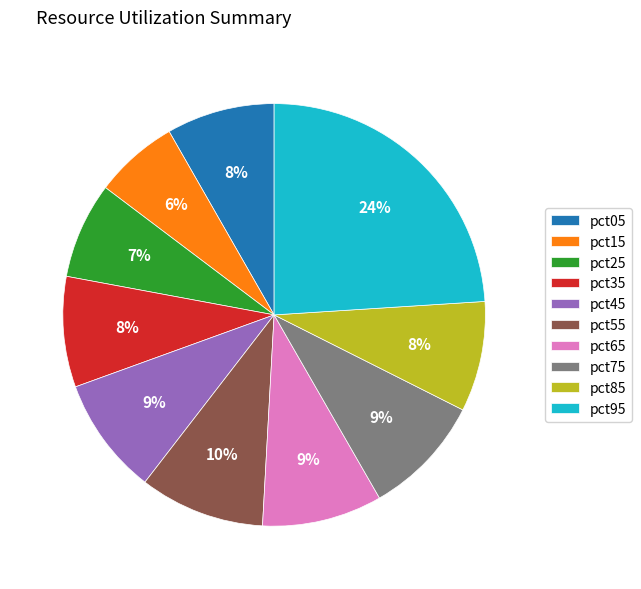

Between pct25 and pct85, which is larger?

pct85